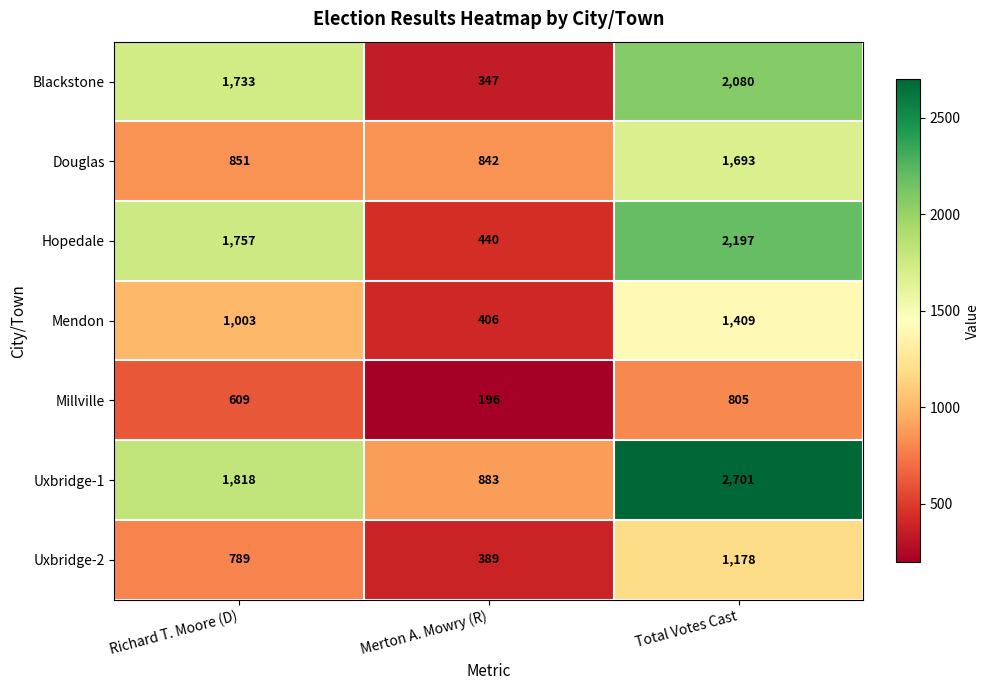

Reading left to right, what are all the values shown in this chart?

Blackstone: Richard T. Moore (D)=1733	Merton A. Mowry (R)=347	Total Votes Cast=2080
Douglas: Richard T. Moore (D)=851	Merton A. Mowry (R)=842	Total Votes Cast=1693
Hopedale: Richard T. Moore (D)=1757	Merton A. Mowry (R)=440	Total Votes Cast=2197
Mendon: Richard T. Moore (D)=1003	Merton A. Mowry (R)=406	Total Votes Cast=1409
Millville: Richard T. Moore (D)=609	Merton A. Mowry (R)=196	Total Votes Cast=805
Uxbridge-1: Richard T. Moore (D)=1818	Merton A. Mowry (R)=883	Total Votes Cast=2701
Uxbridge-2: Richard T. Moore (D)=789	Merton A. Mowry (R)=389	Total Votes Cast=1178